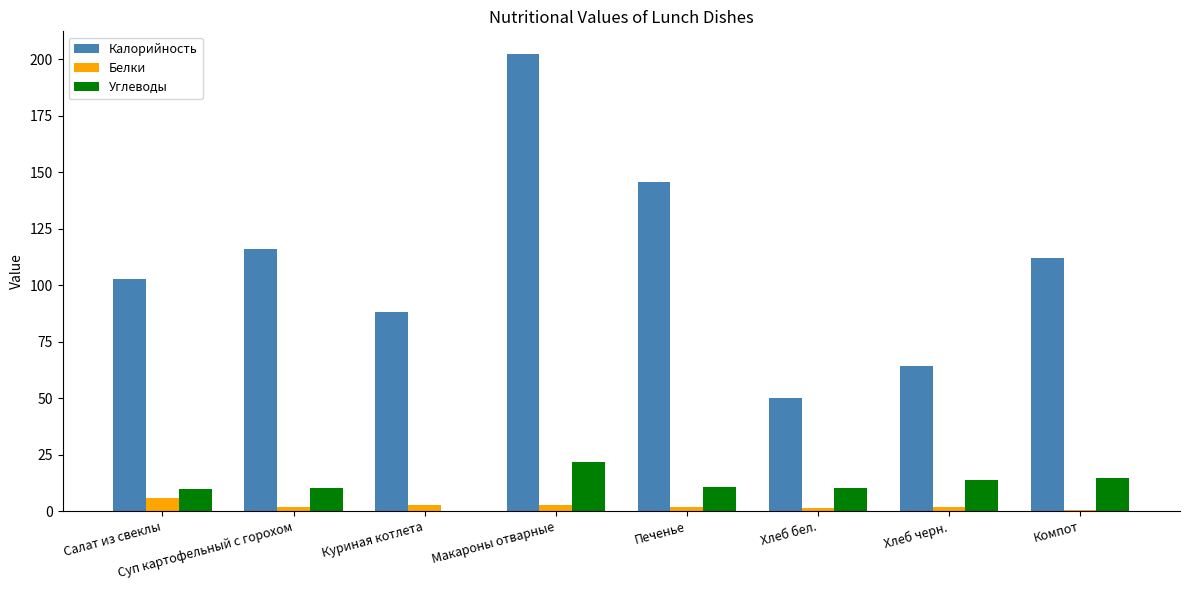

What is the maximum value for Углеводы?

21.7